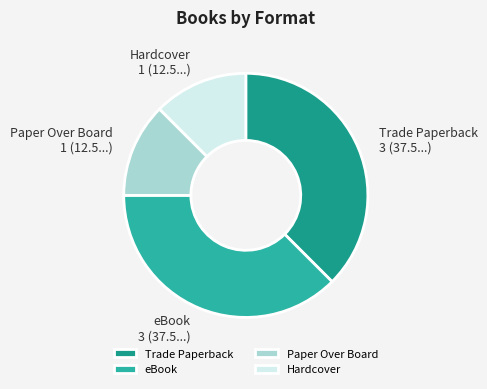

Is the sum of Paper Over Board and Hardcover greater than half?

No